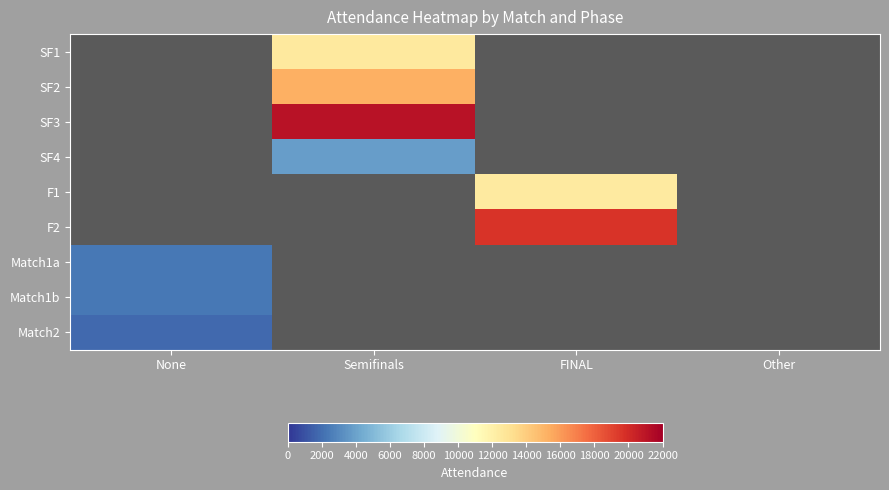

Which series has the largest total across all categories?

SF3